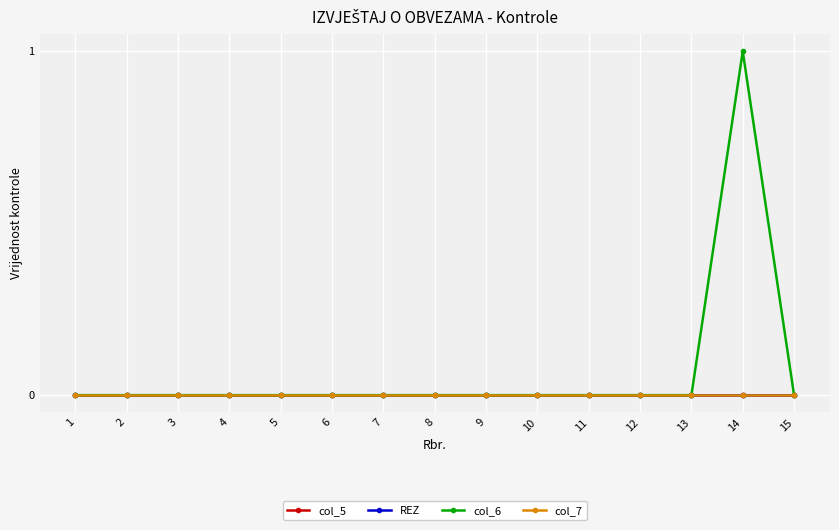

Reading left to right, list all the values displayed in this chart.

col_5: 1=0	2=0	3=0	4=0	5=0	6=0	7=0	8=0	9=0	10=0	11=0	12=0	13=0	14=0	15=0
REZ: 1=0	2=0	3=0	4=0	5=0	6=0	7=0	8=0	9=0	10=0	11=0	12=0	13=0	14=0	15=0
col_6: 1=0	2=0	3=0	4=0	5=0	6=0	7=0	8=0	9=0	10=0	11=0	12=0	13=0	14=1	15=0
col_7: 1=0	2=0	3=0	4=0	5=0	6=0	7=0	8=0	9=0	10=0	11=0	12=0	13=0	14=0	15=0